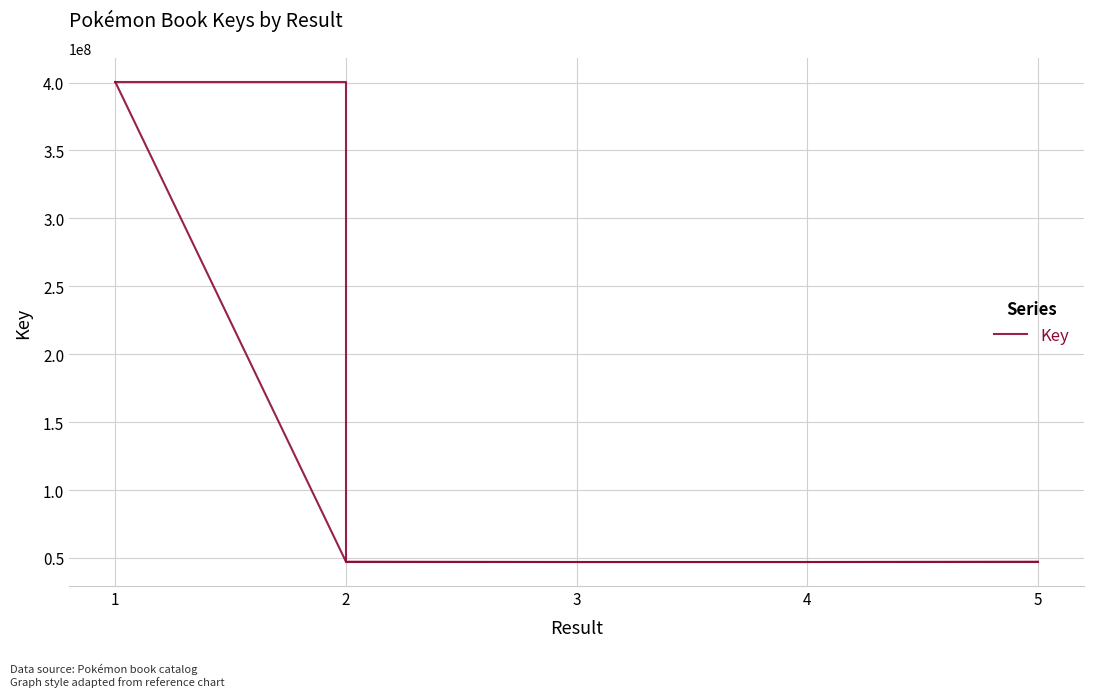

How many categories are shown in the chart?

5